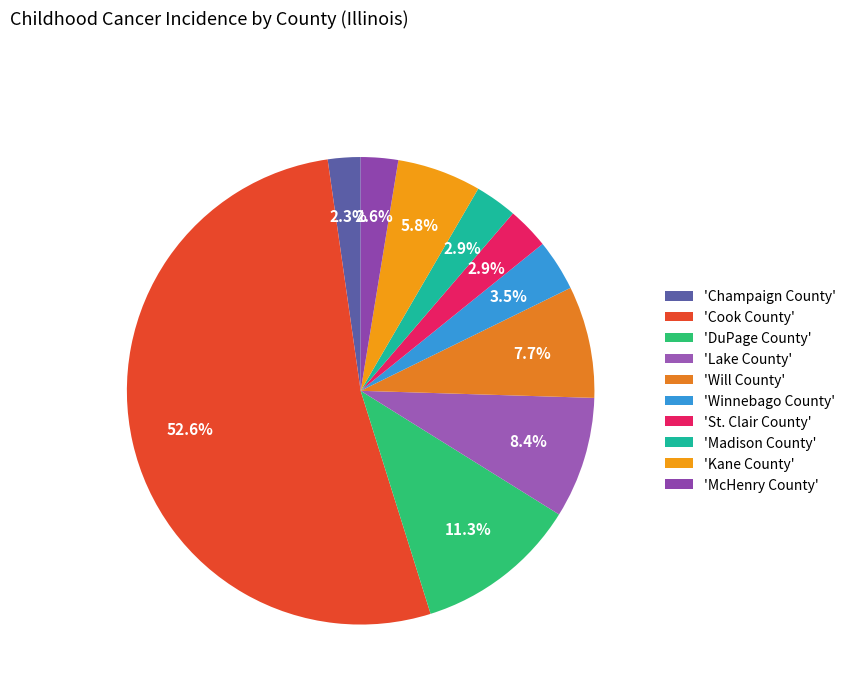

How many slices are in this pie chart?

10